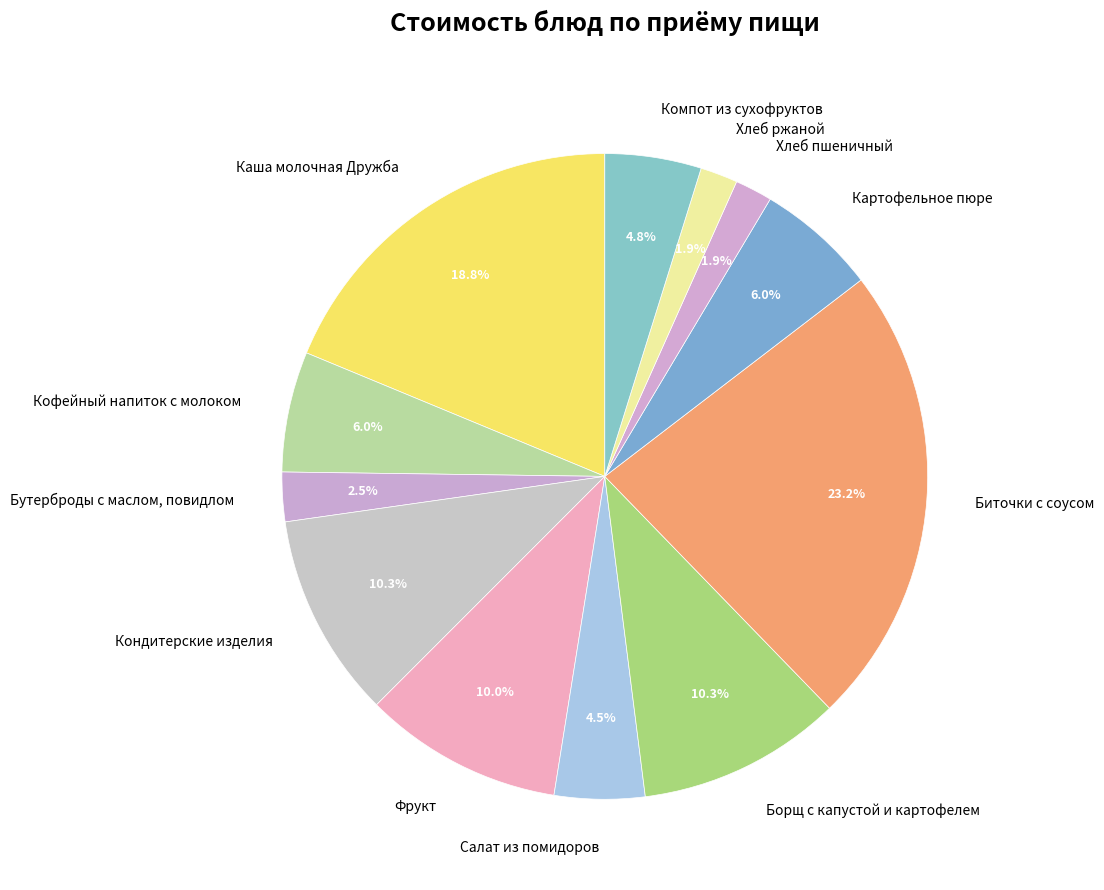

Count the number of slices in the pie.

12